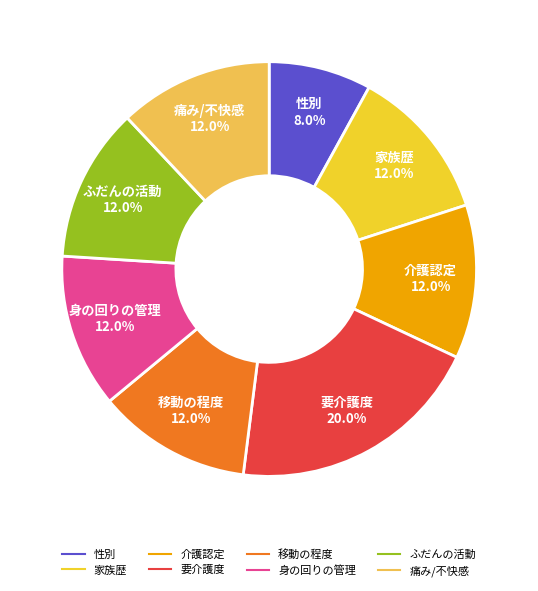

To the nearest percent, what is the combined percentage of 要介護度 and 家族歴?

32%